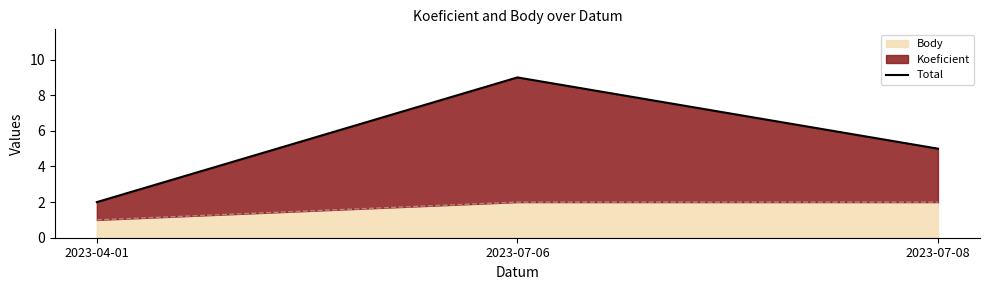

Is it true that the value at 2023-07-08 is 8?

False